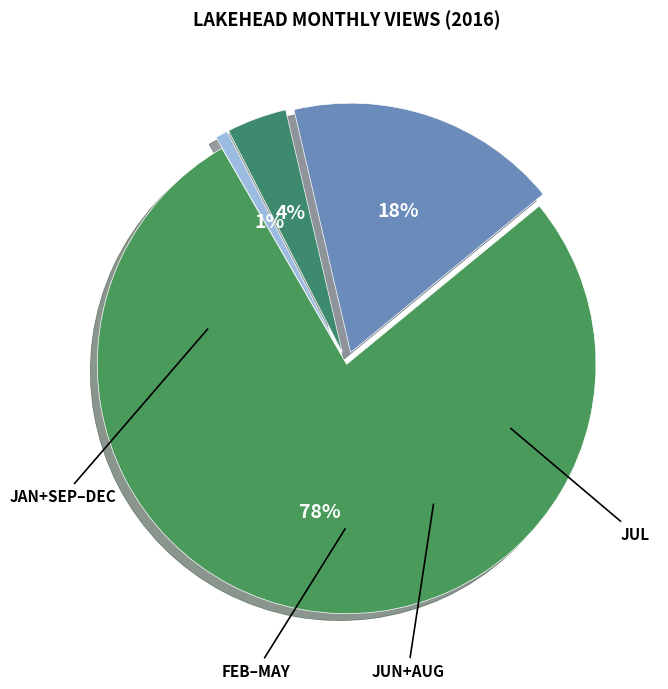

How many segments does this pie chart have?

4